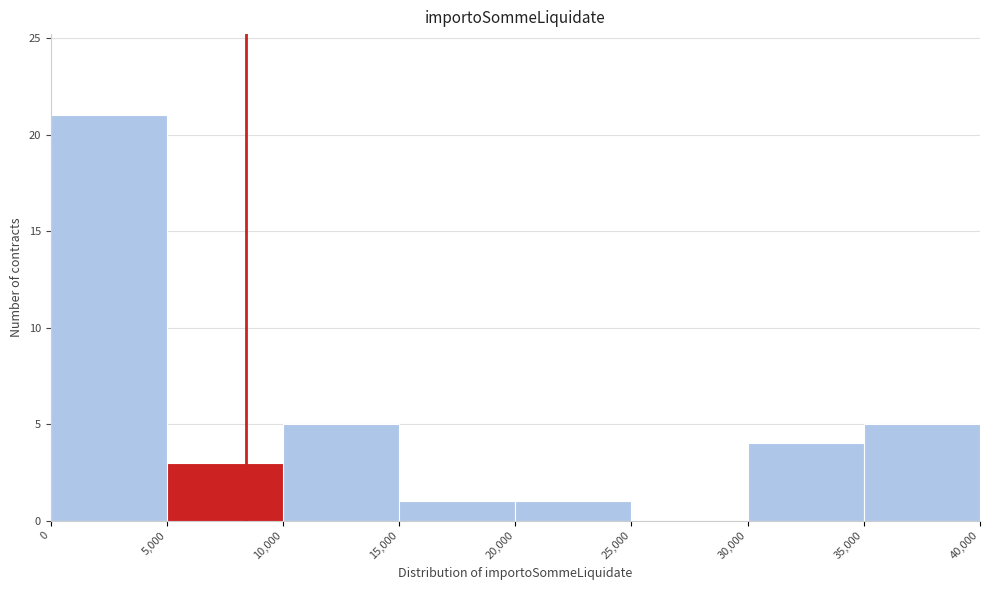

Reading left to right, transcribe this chart: for each bar, give the range it covers on the x-axis and its height. The values are not printed on the chart, so give them approximately, as read against the axis.

0 to 5,000: 21
5,000 to 10,000: 3
10,000 to 15,000: 5
15,000 to 20,000: 1
20,000 to 25,000: 1
25,000 to 30,000: 0
30,000 to 35,000: 4
35,000 to 40,000: 5